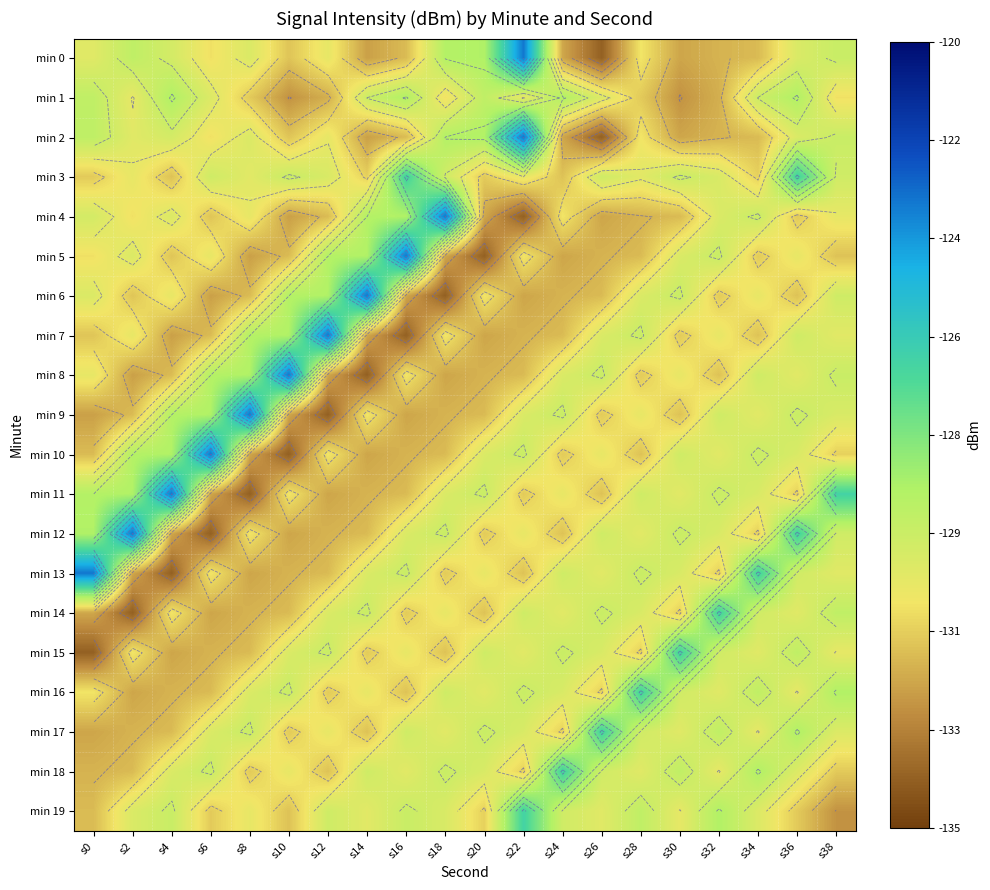

The value of min 6 at s4 is -130.3. True or false?

True